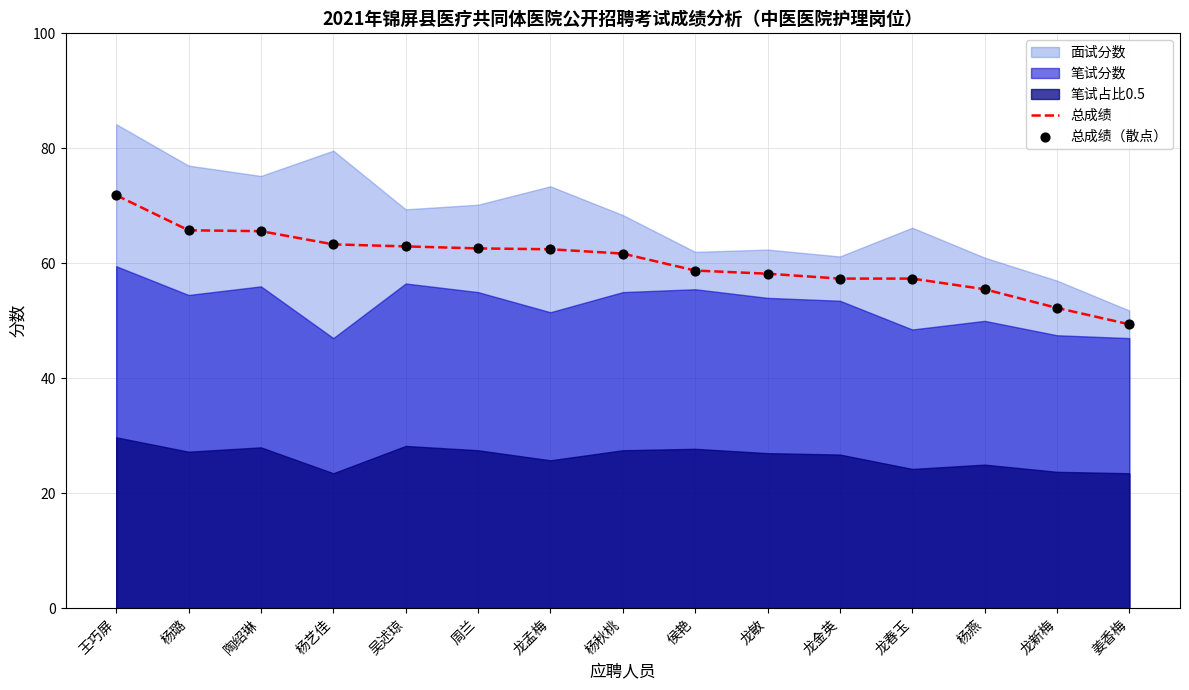

Is the value of 总成绩 at 杨璐 greater than the value of 总成绩（散点） at 龙金英?

Yes